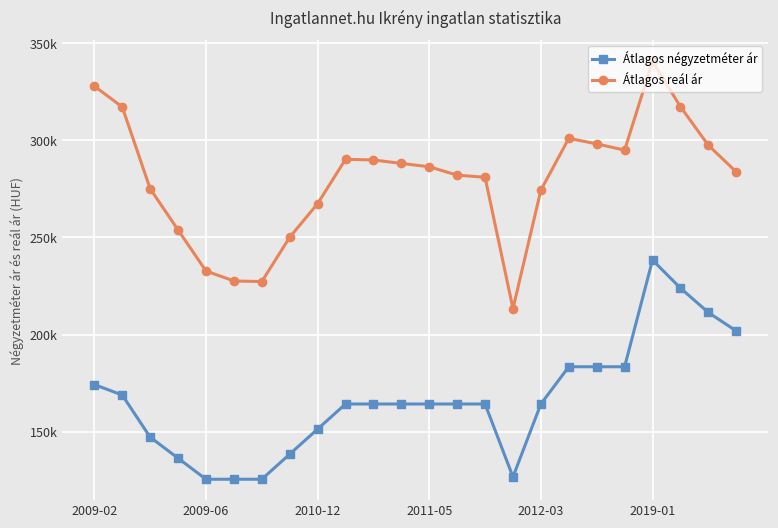

Does the chart display data point markers on the line(s)?

Yes